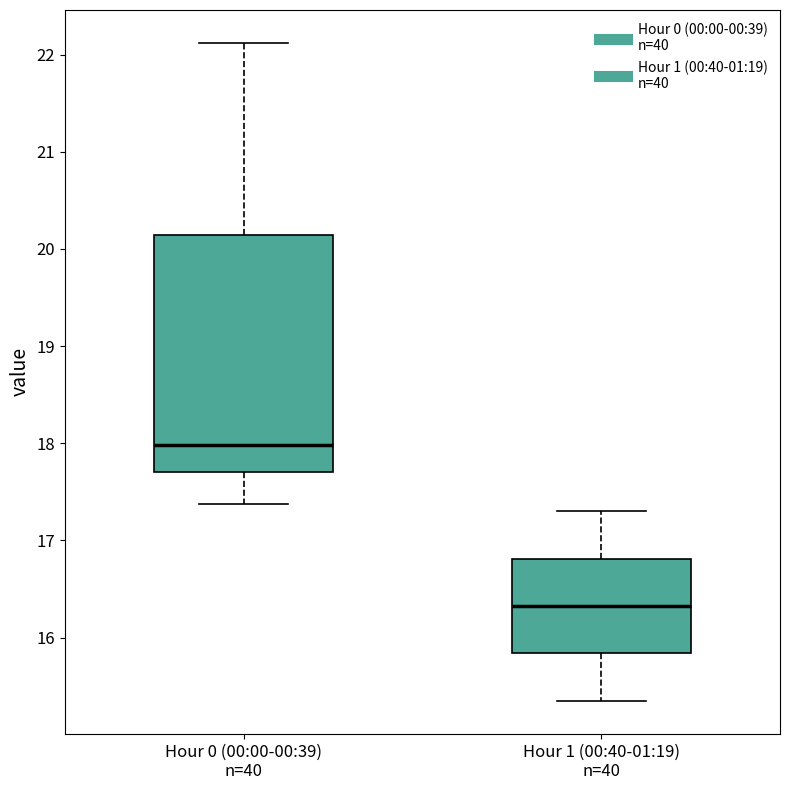

Reading left to right, transcribe this box plot: for each box, give where its median line is, the range the box spans, and where its two whiskers end, as read against the y-axis. The values are not printed on the chart, so give them approximately, as read against the axis.

Hour 0 (00:00-00:39) n=40: median 18.0, box 17.7 to 20.1, whiskers 17.4 to 22.1
Hour 1 (00:40-01:19) n=40: median 16.3, box 15.8 to 16.8, whiskers 15.4 to 17.3